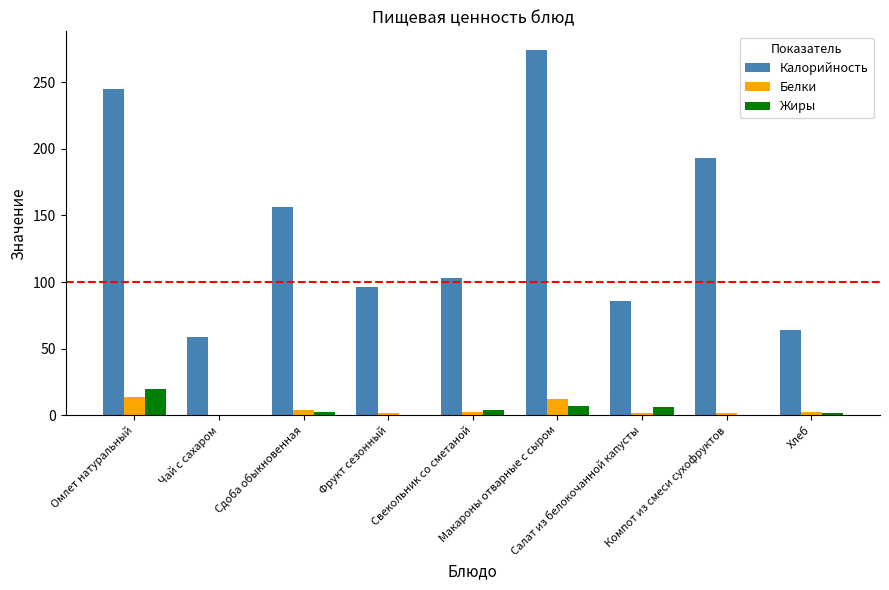

What is the maximum value for Калорийность?

274.5